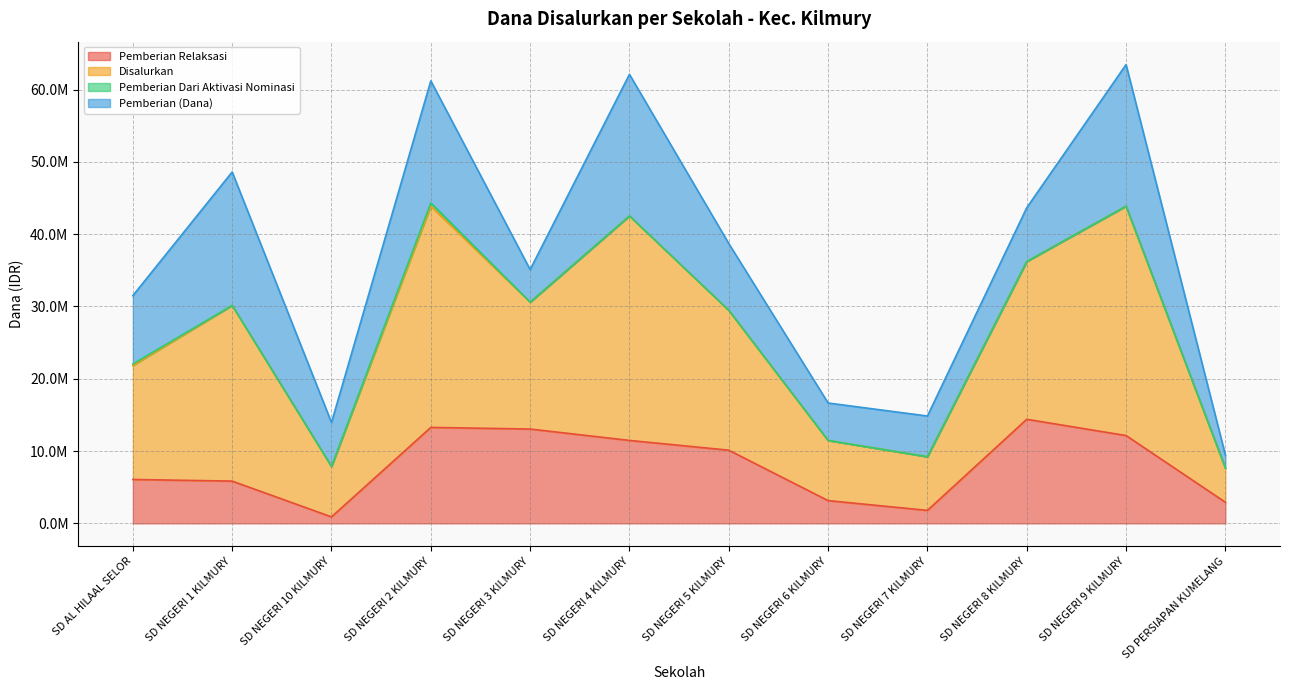

Where is the first local minimum for Pemberian (Siswa)?

SD NEGERI 10 KILMURY